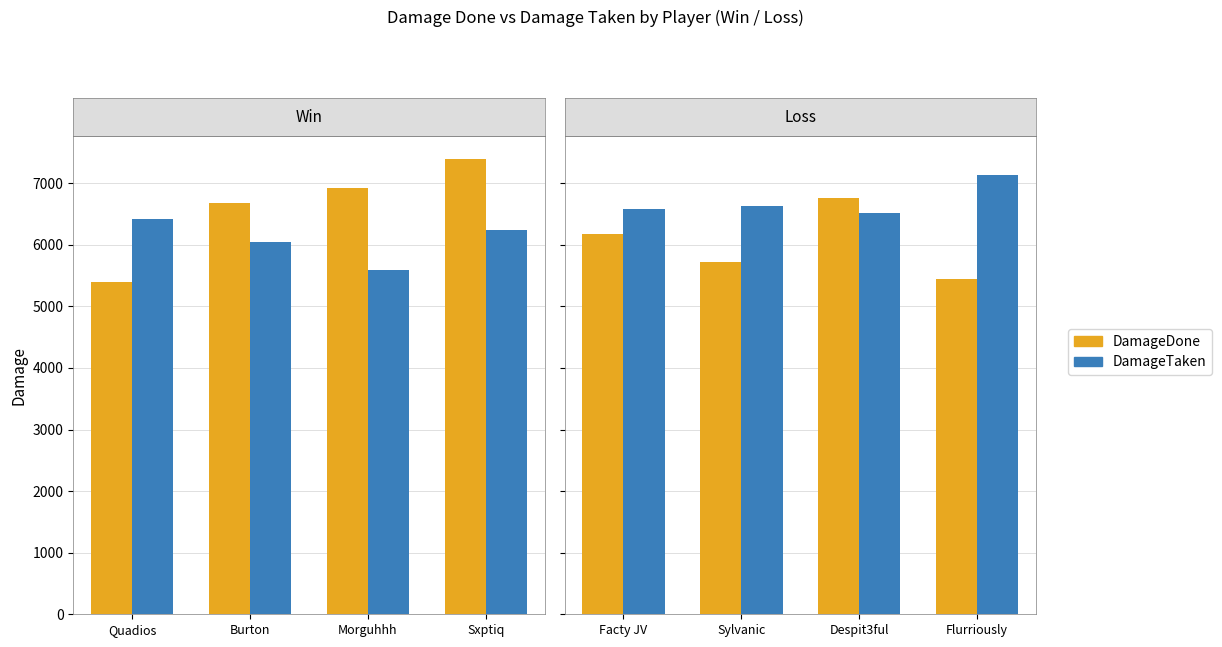

Is it true that DamageTaken equals 10267 at Quadios?

False